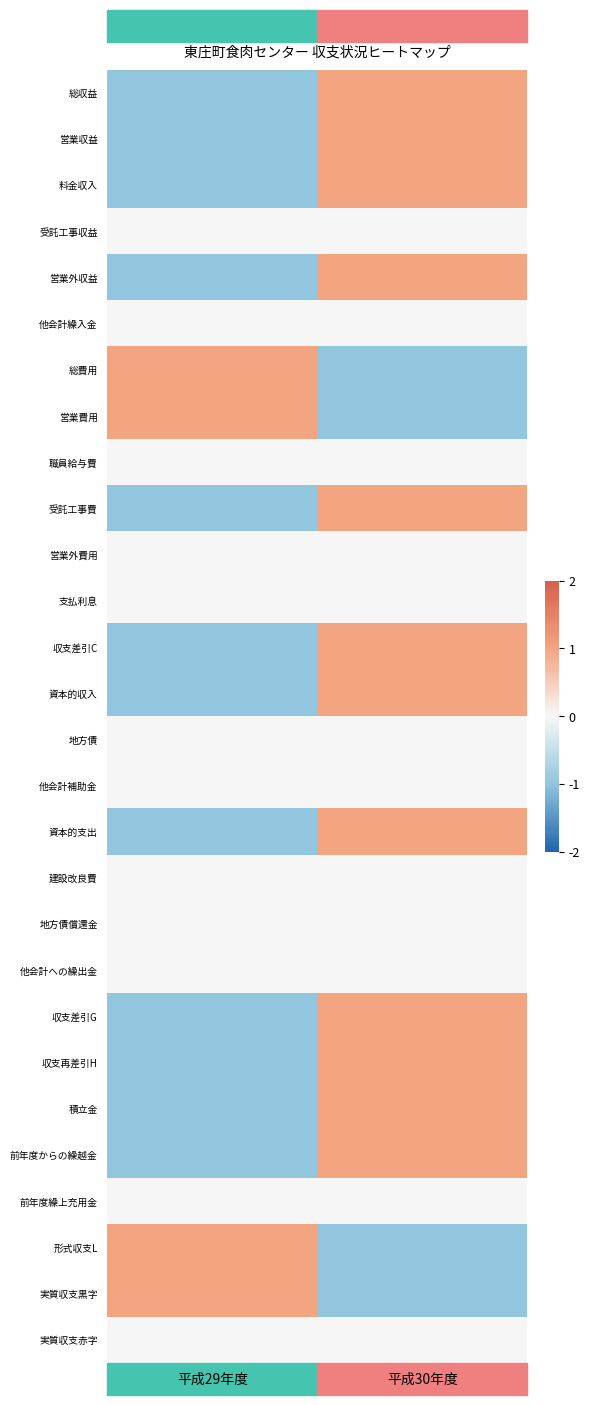

Reading left to right, transcribe all the data shown in this chart.

総収益: 平成29年度=-1	平成30年度=1
営業収益: 平成29年度=-1	平成30年度=1
料金収入: 平成29年度=-1	平成30年度=1
受託工事収益: 平成29年度=0	平成30年度=0
営業外収益: 平成29年度=-1	平成30年度=1
他会計繰入金: 平成29年度=0	平成30年度=0
総費用: 平成29年度=1	平成30年度=-1
営業費用: 平成29年度=1	平成30年度=-1
職員給与費: 平成29年度=0	平成30年度=0
受託工事費: 平成29年度=-1	平成30年度=1
営業外費用: 平成29年度=0	平成30年度=0
支払利息: 平成29年度=0	平成30年度=0
収支差引C: 平成29年度=-1	平成30年度=1
資本的収入: 平成29年度=-1	平成30年度=1
地方債: 平成29年度=0	平成30年度=0
他会計補助金: 平成29年度=0	平成30年度=0
資本的支出: 平成29年度=-1	平成30年度=1
建設改良費: 平成29年度=0	平成30年度=0
地方債償還金: 平成29年度=0	平成30年度=0
他会計への繰出金: 平成29年度=0	平成30年度=0
収支差引G: 平成29年度=-1	平成30年度=1
収支再差引H: 平成29年度=-1	平成30年度=1
積立金: 平成29年度=-1	平成30年度=1
前年度からの繰越金: 平成29年度=-1	平成30年度=1
前年度繰上充用金: 平成29年度=0	平成30年度=0
形式収支L: 平成29年度=1	平成30年度=-1
実質収支黒字: 平成29年度=1	平成30年度=-1
実質収支赤字: 平成29年度=0	平成30年度=0